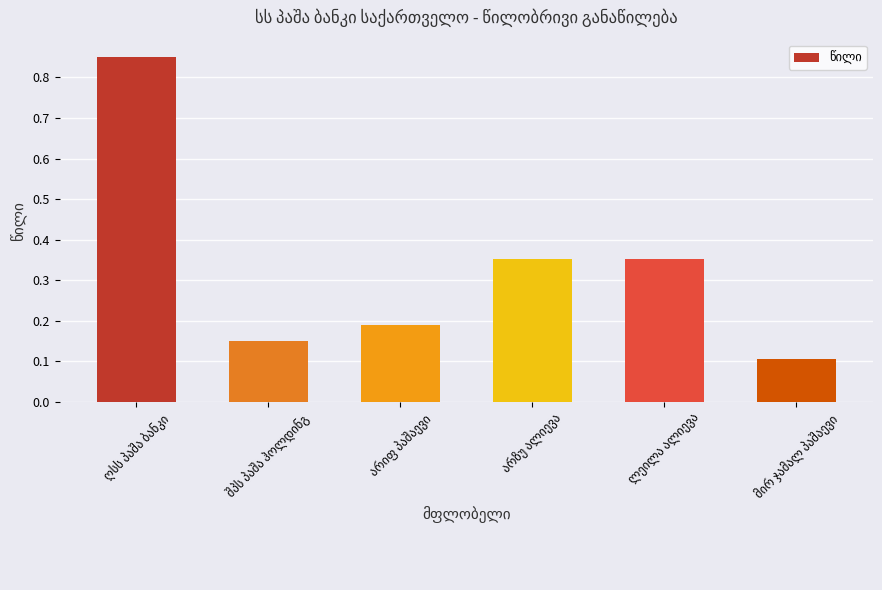

What is the difference between the maximum and minimum values?

0.7